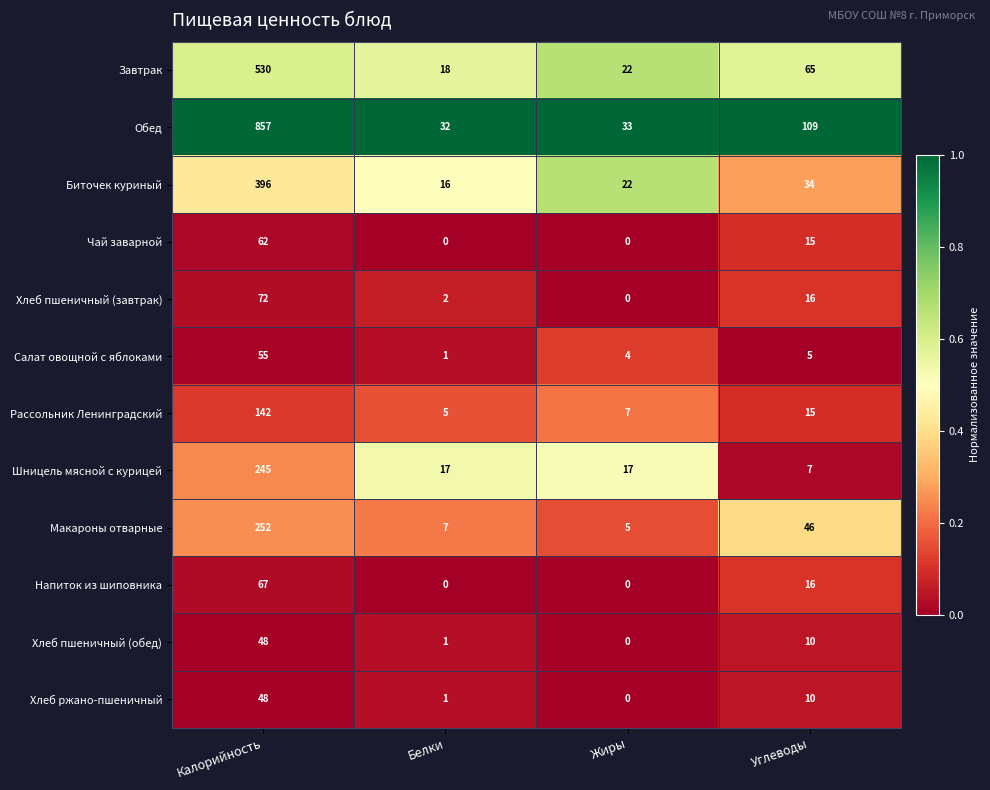

Is it true that Рассольник Ленинградский equals 50 at Калорийность?

False